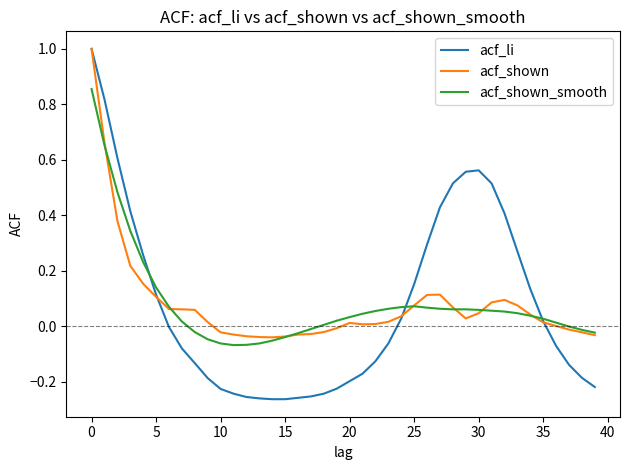

Which series has the largest range (max minus min)?

acf_li